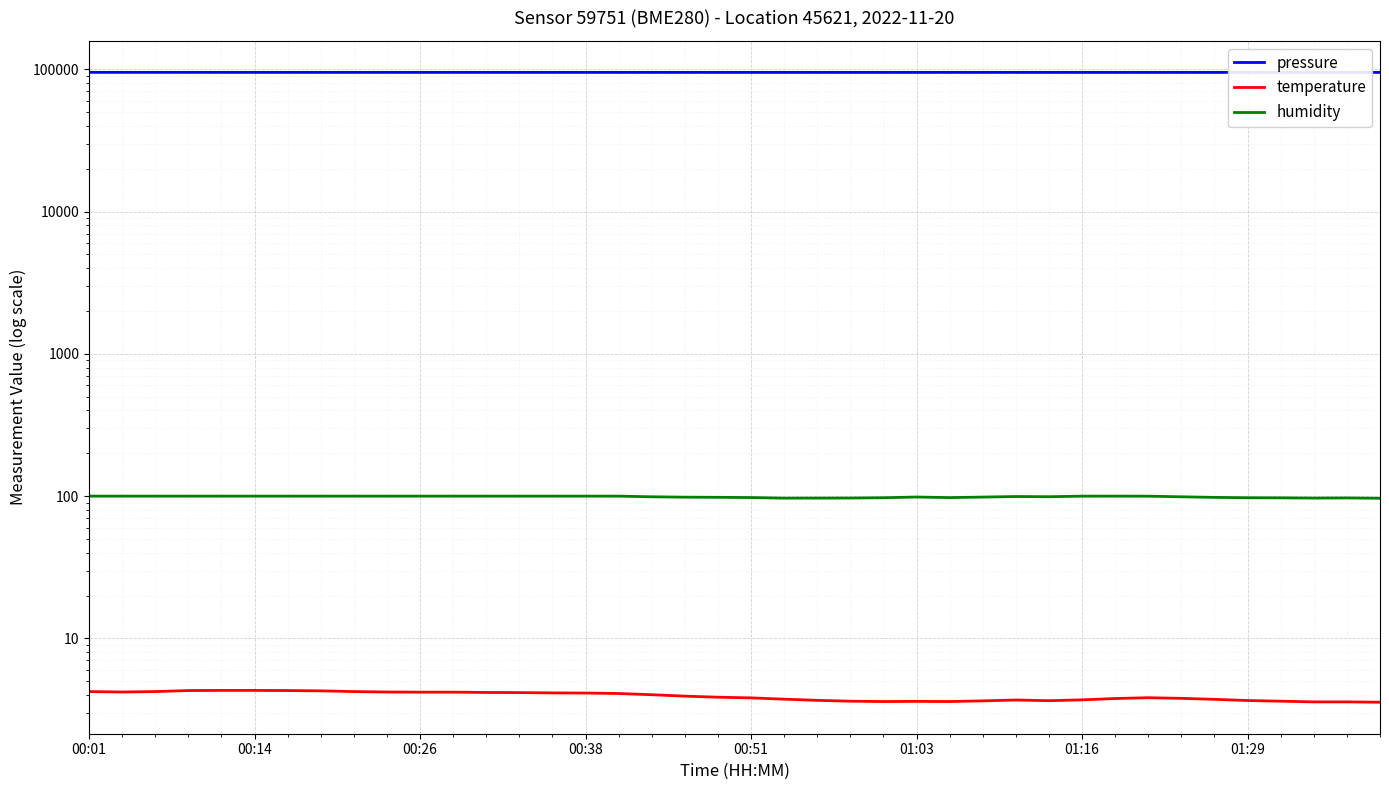

Which series has the widest spread of values?

pressure